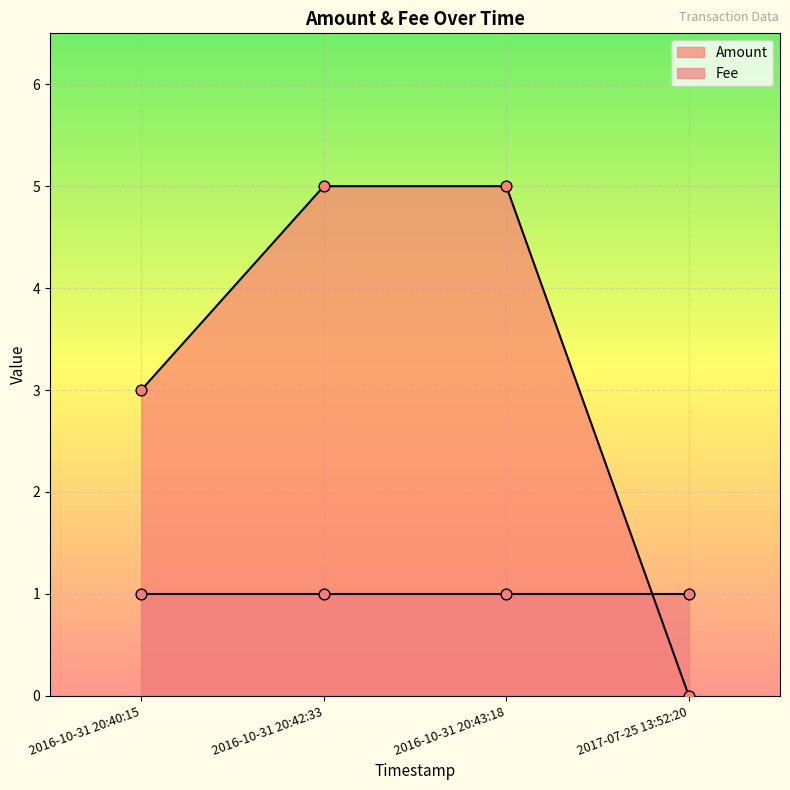

At how many categories does at least one series exceed 0?

4